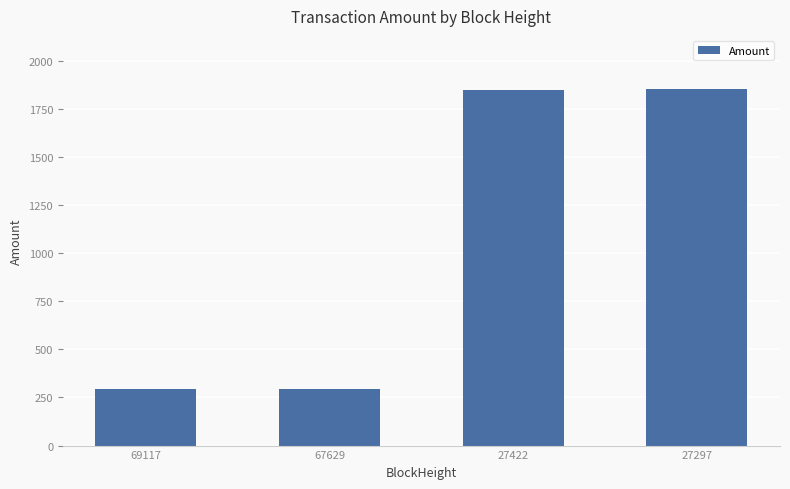

How many values are below 1849?

2